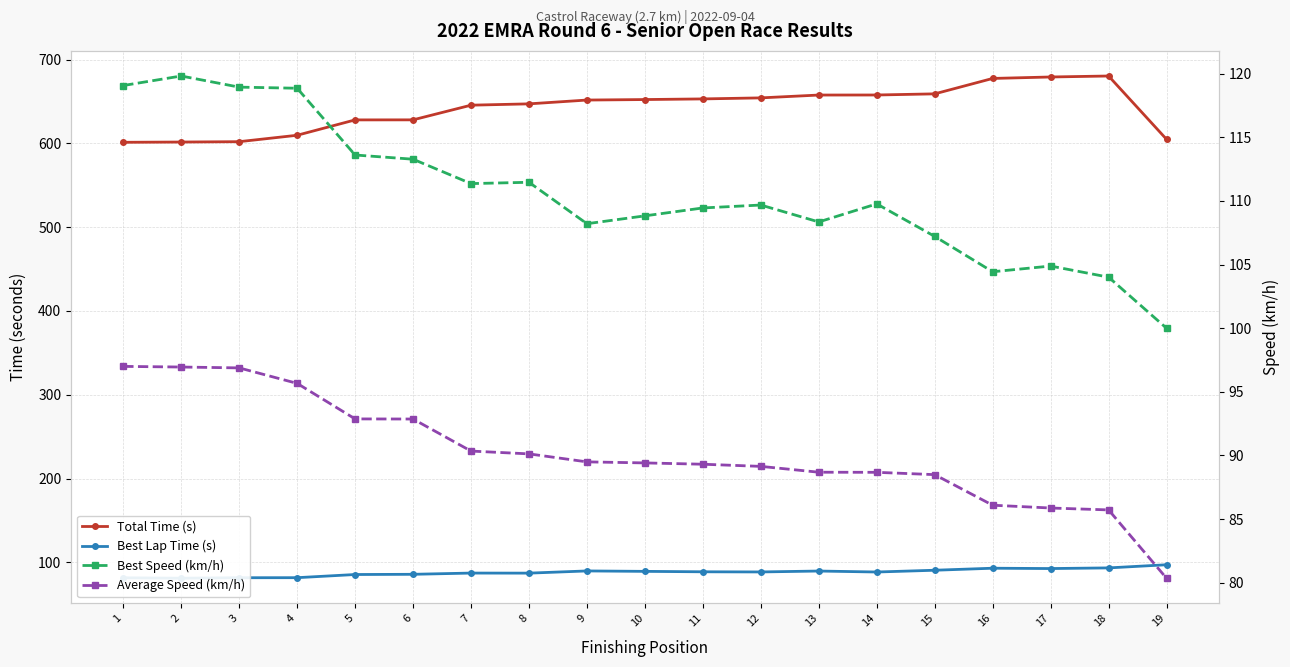

List the series in order of their peak value, lowest first.

Average Speed (km/h), Best Lap Time (s), Best Speed (km/h), Total Time (s)